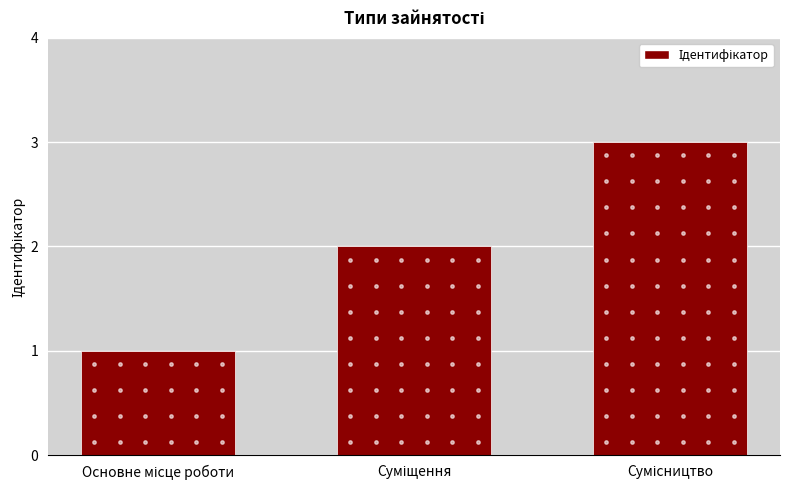

What is the change in value from Суміщення to Сумісництво?

+1